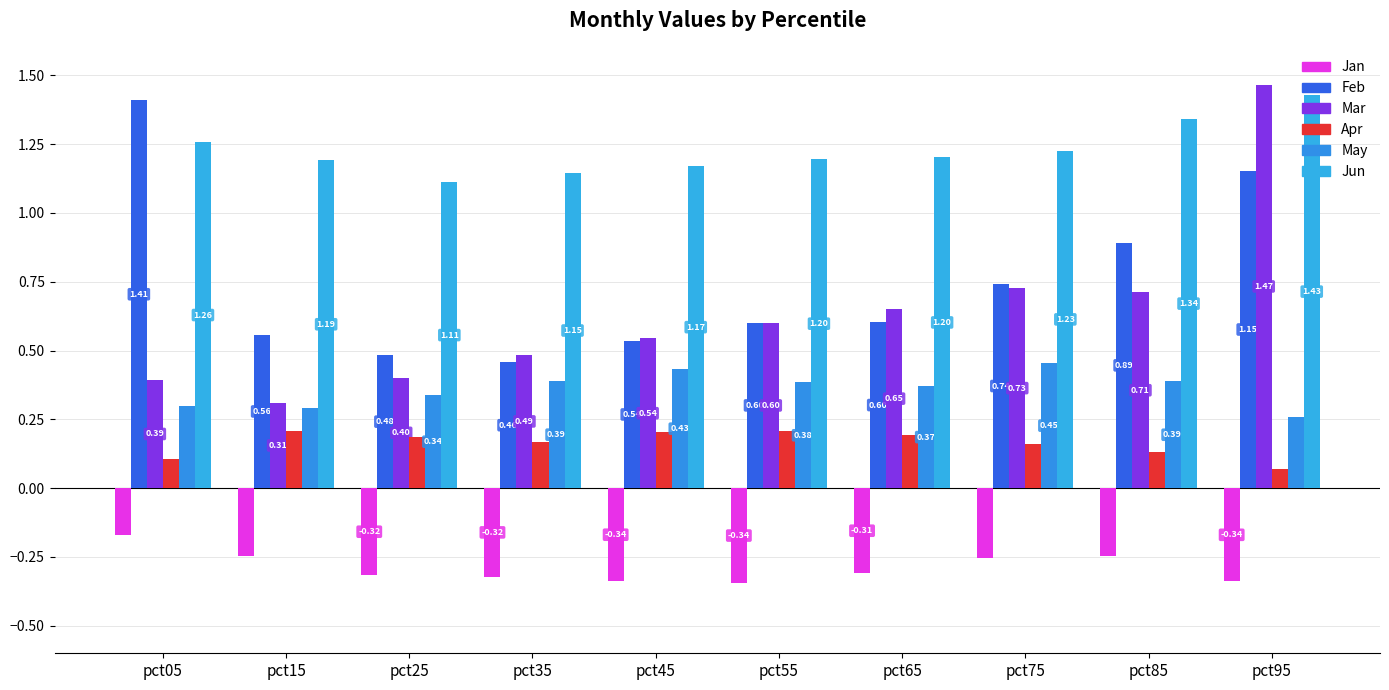

What is the value of the Jun bar at the 2nd from the left?

1.2